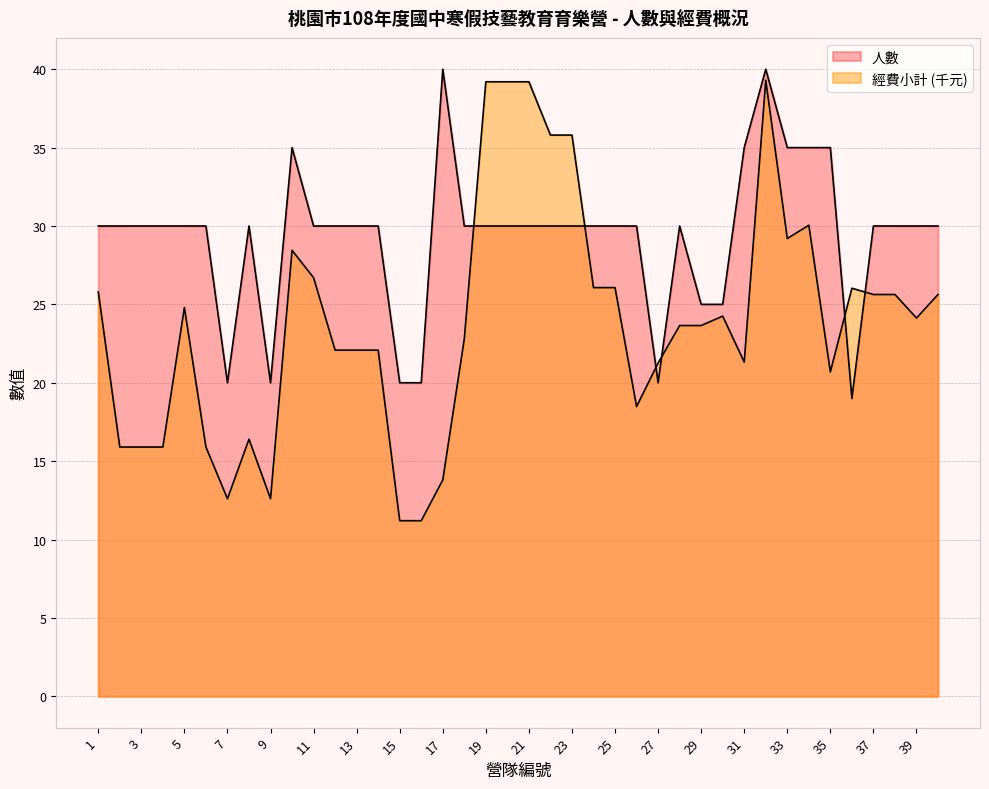

True or false: 人數 has more than 0 interior local peaks.

True